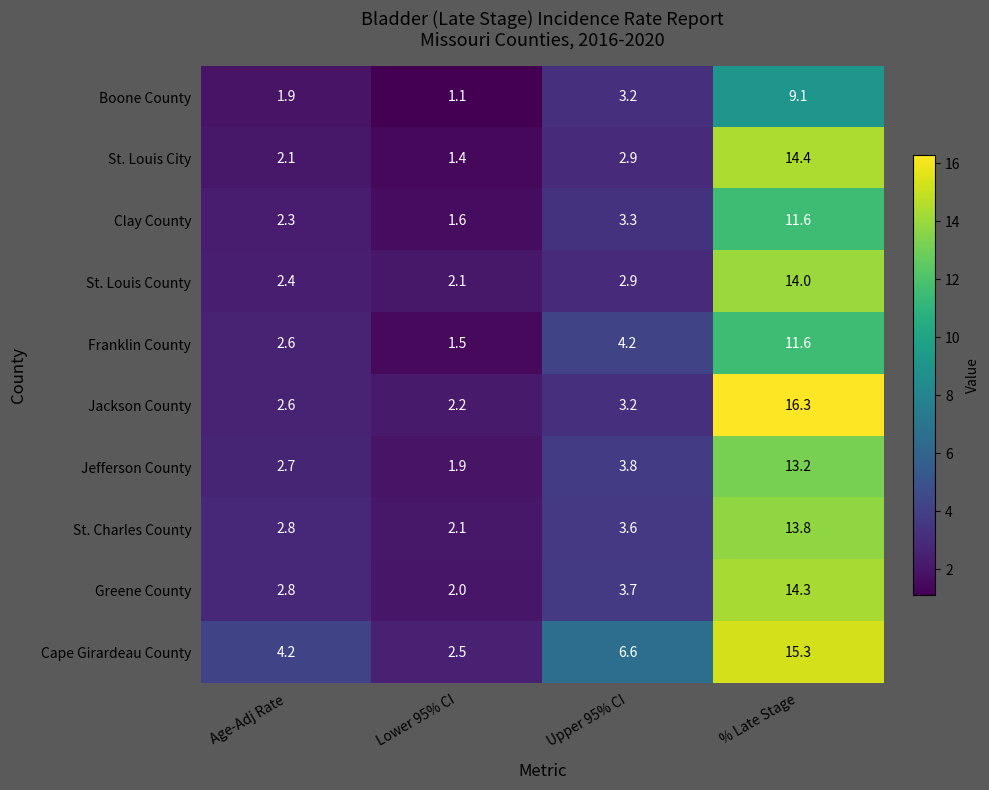

Which series changed the most between Lower 95% CI and Upper 95% CI?

Cape Girardeau County